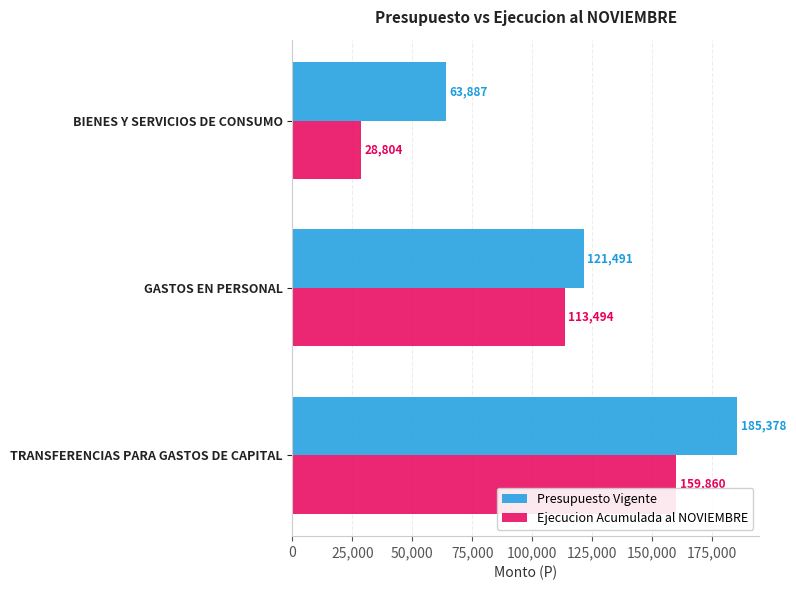

How many series are shown in this chart?

2